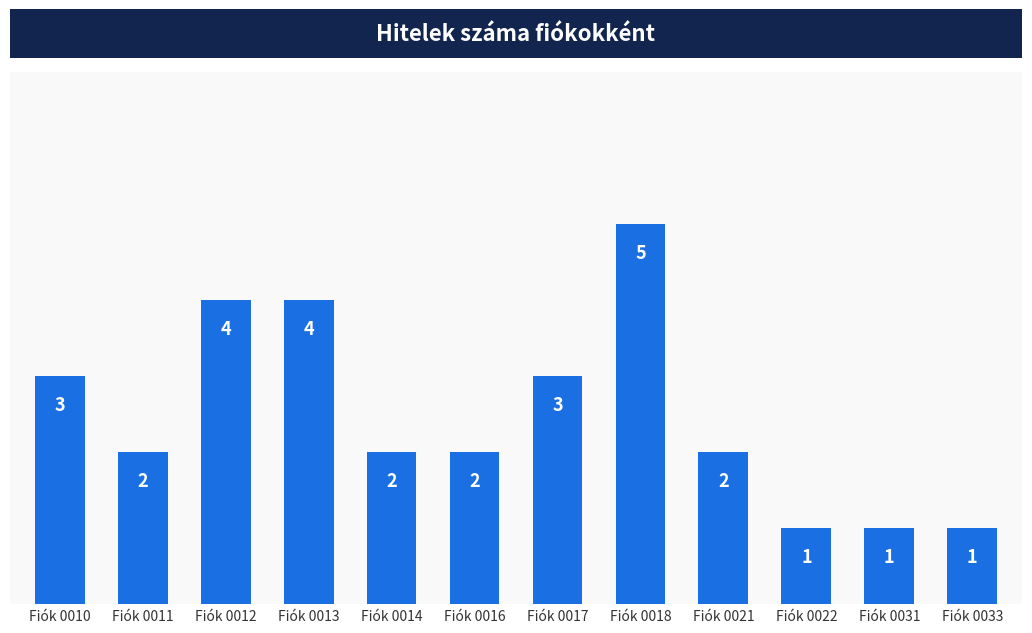

Reading right to left, list all the values displayed in this chart.

1	1	1	2	5	3	2	2	4	4	2	3